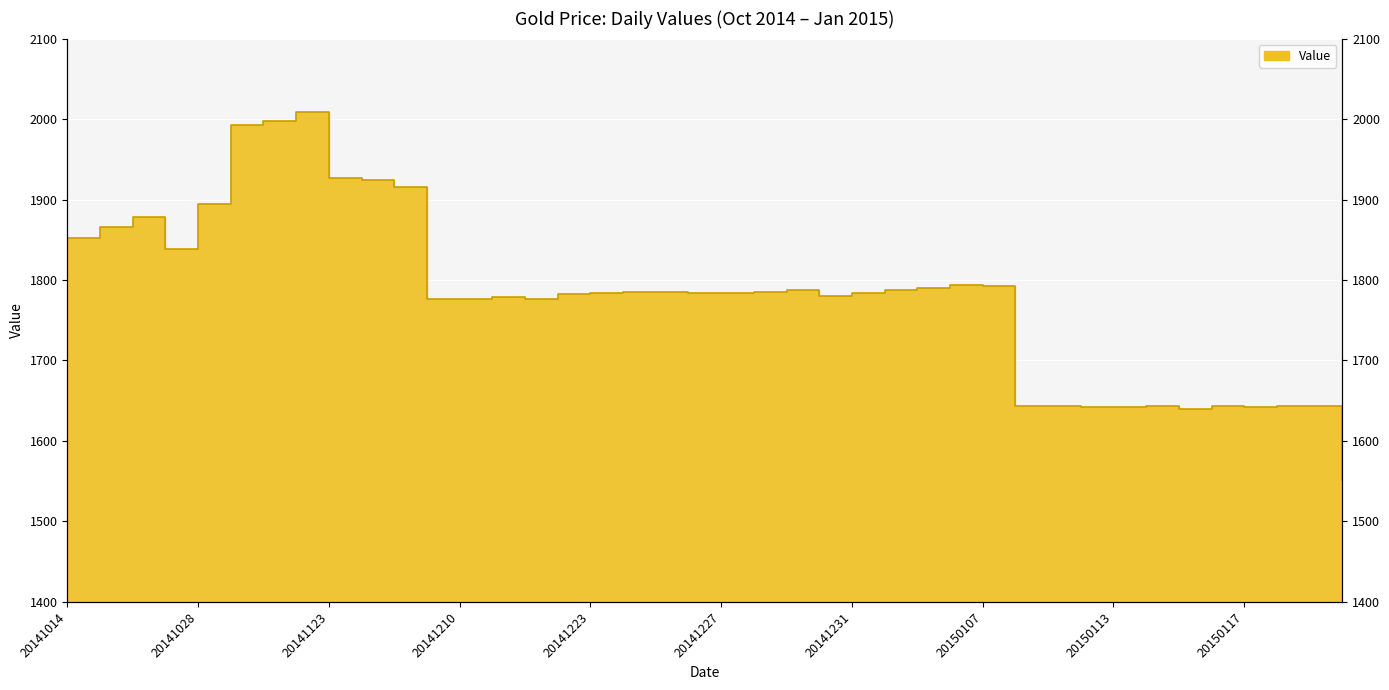

True or false: the data shows 1878 at 20141023.

True